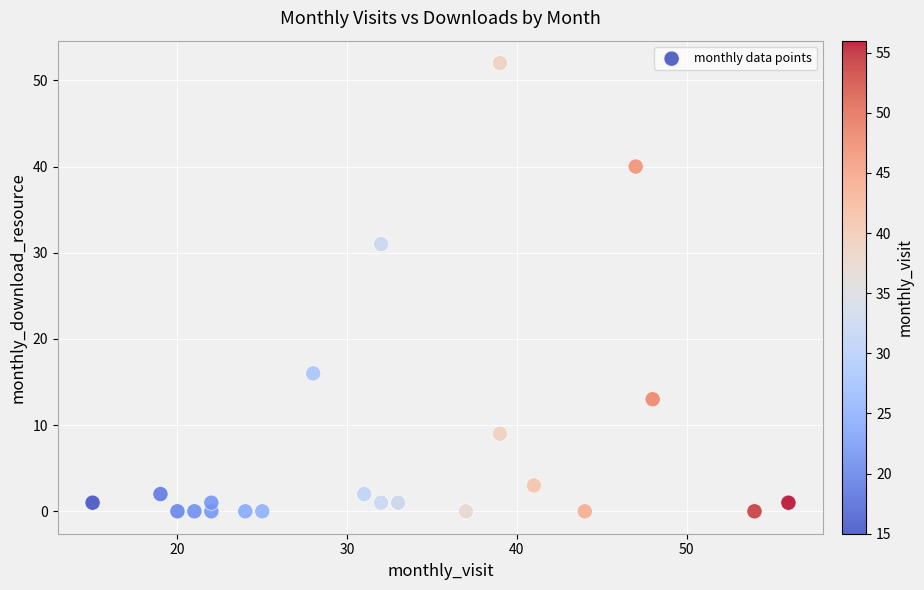

What Y value in the scatter plot is closest to 26?

31